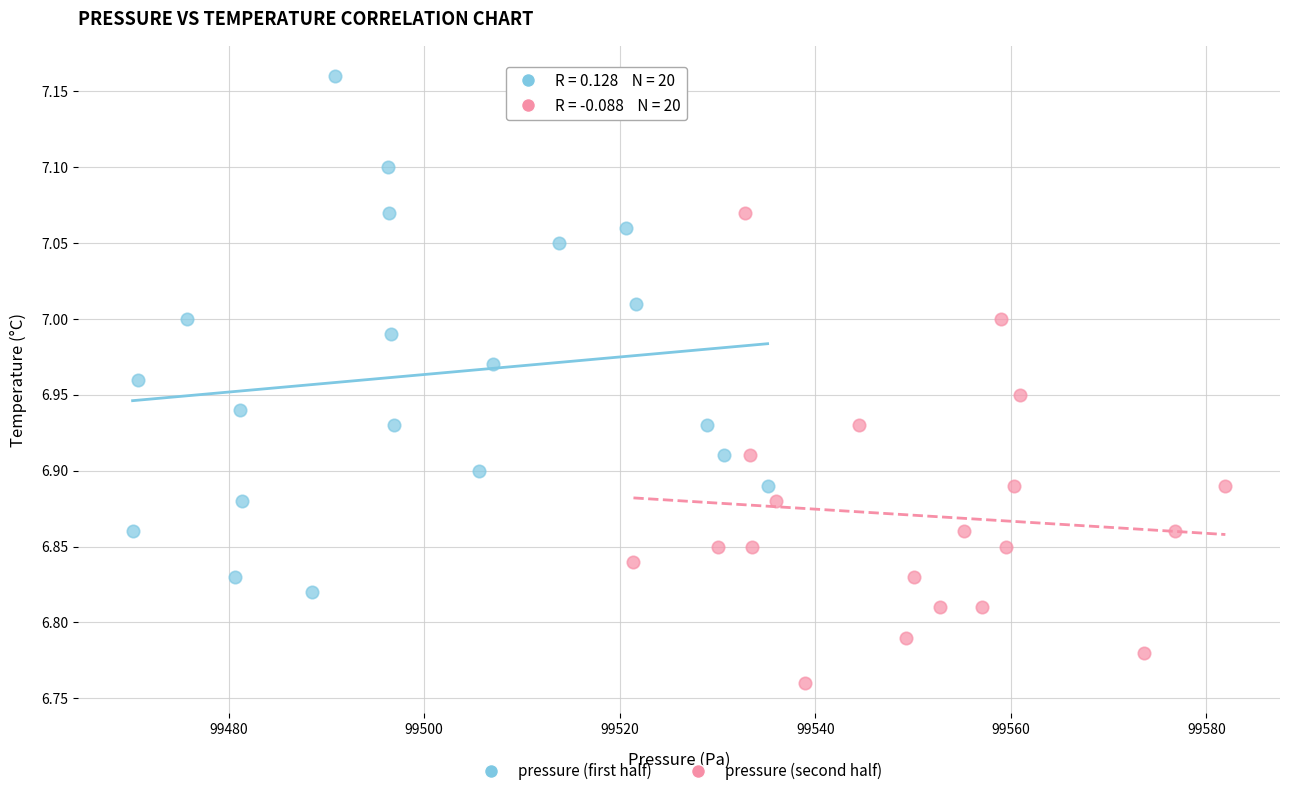

Which series reaches the minimum Y coordinate?

pressure (second half)